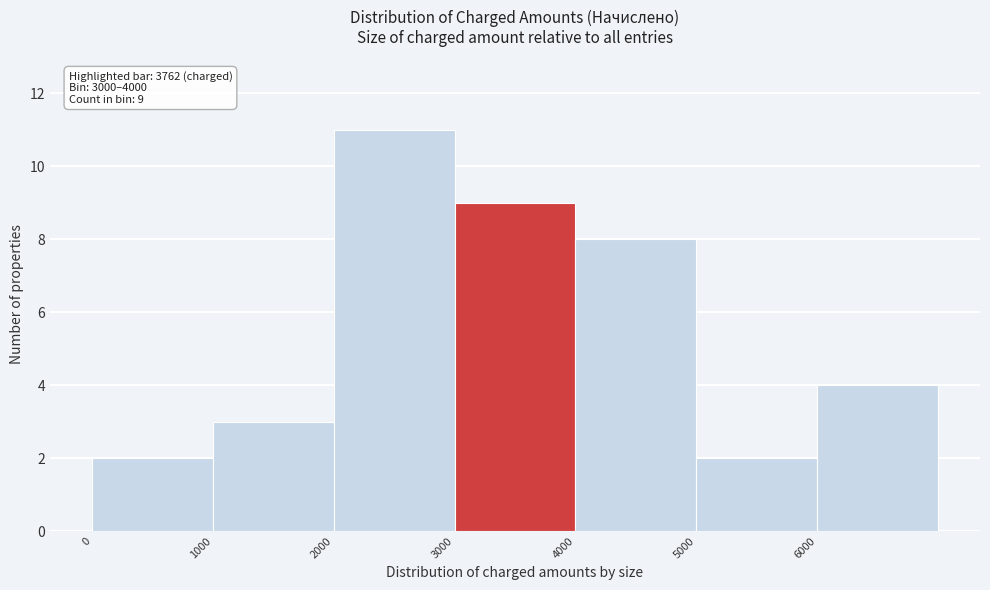

Which range on the x-axis has the tallest bar?

2000 to 3000